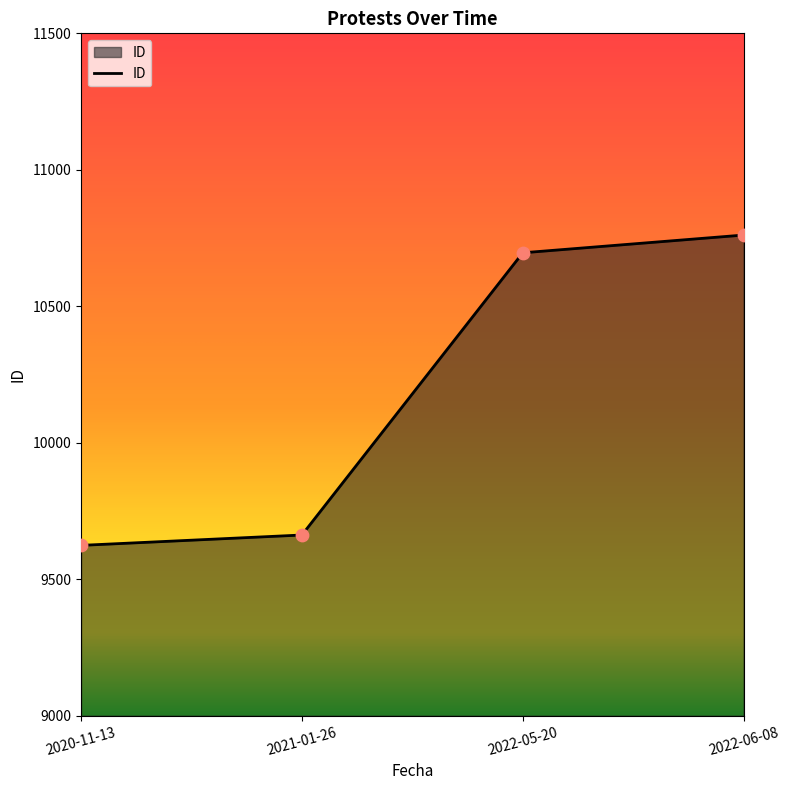

Which has a higher value, 2021-01-26 or 2022-06-08?

2022-06-08